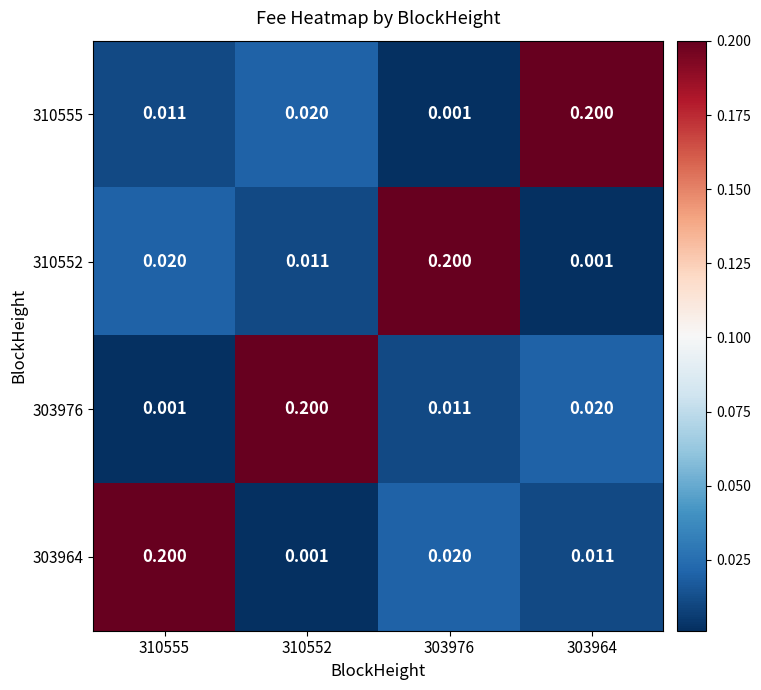

How many distinct data groups are displayed?

4